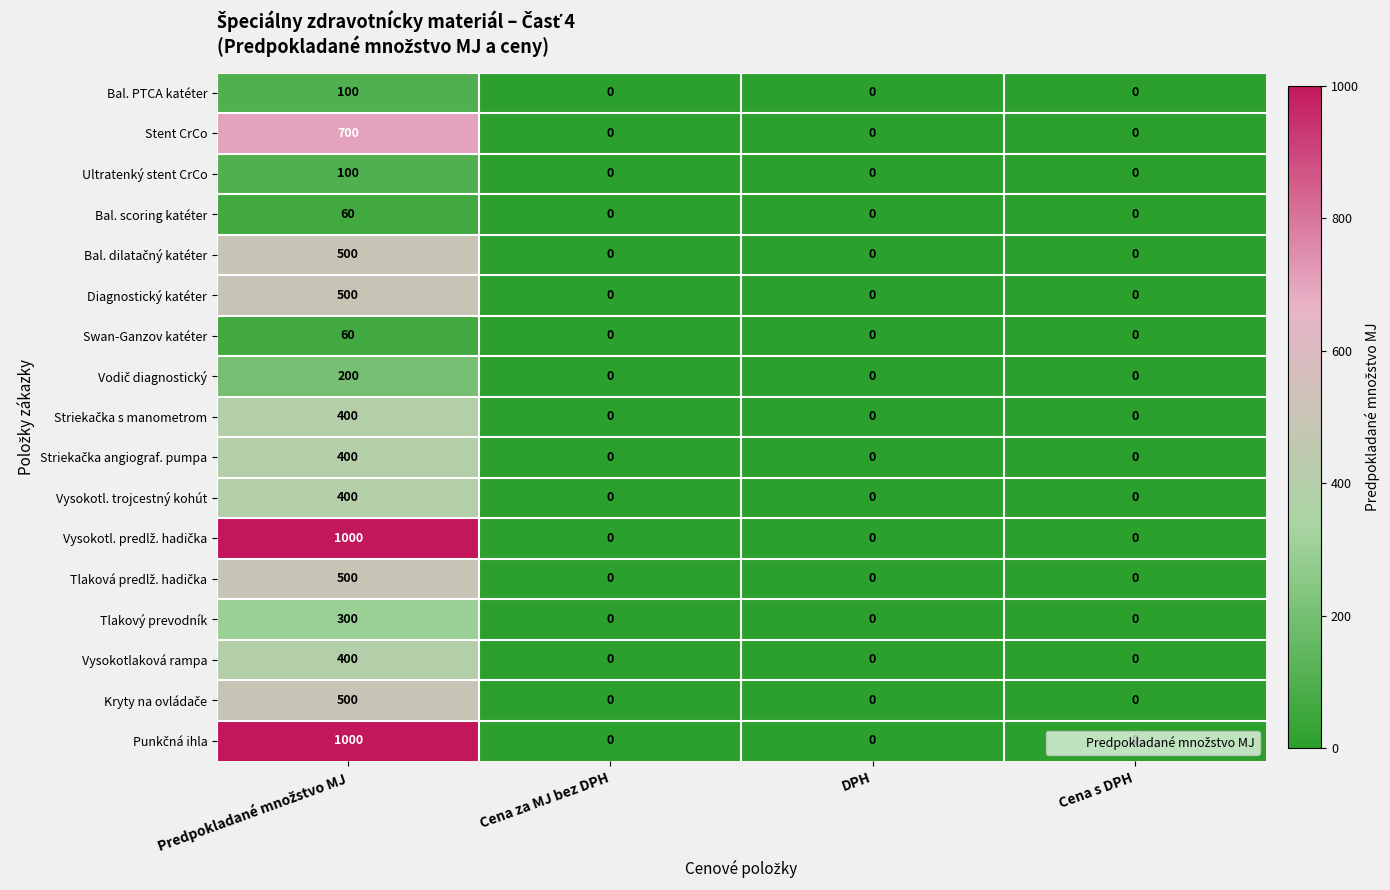

What is the average value of the Vysokotl. trojcestný kohút series?

100